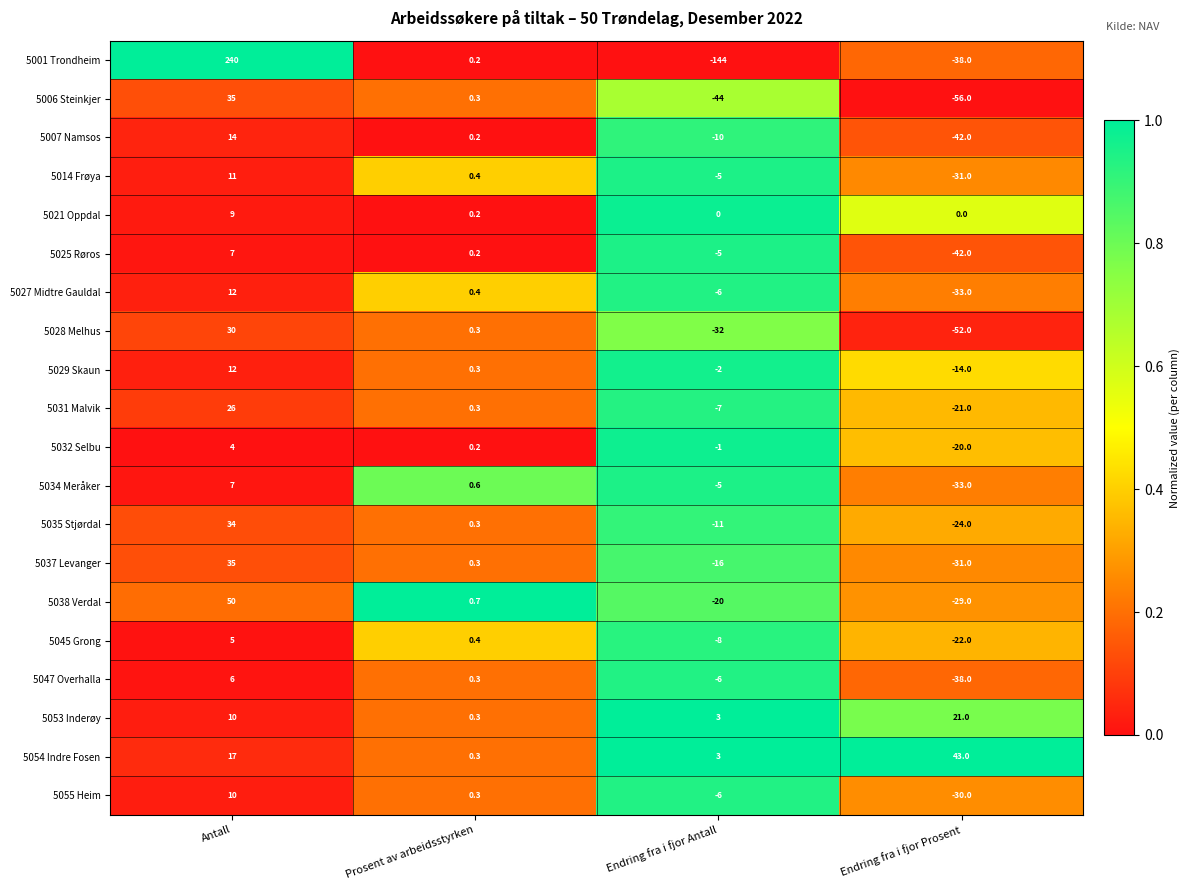

At which category is the sum across all series the highest?

Antall